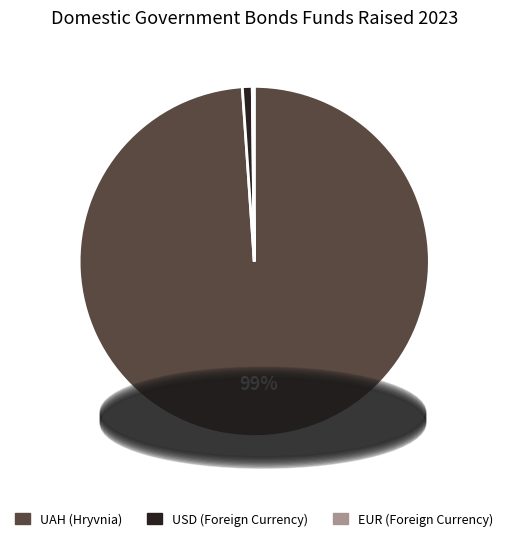

To the nearest percent, what portion does UAH (Hryvnia) represent?

99%